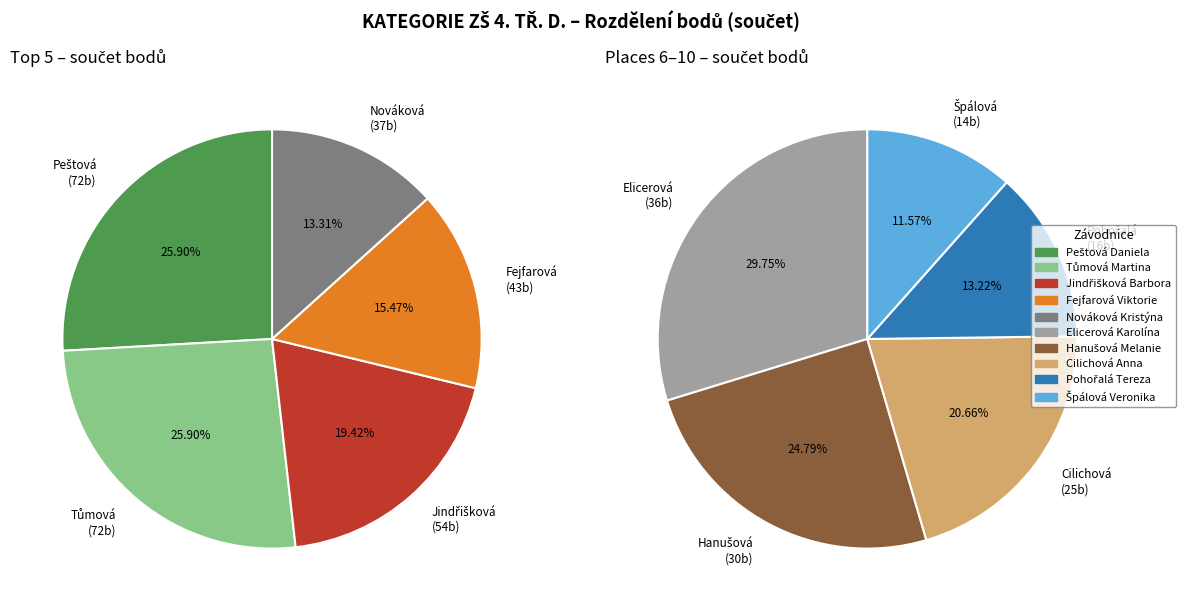

Which has a higher value, Špálová Veronika or Peštová Daniela?

Peštová Daniela